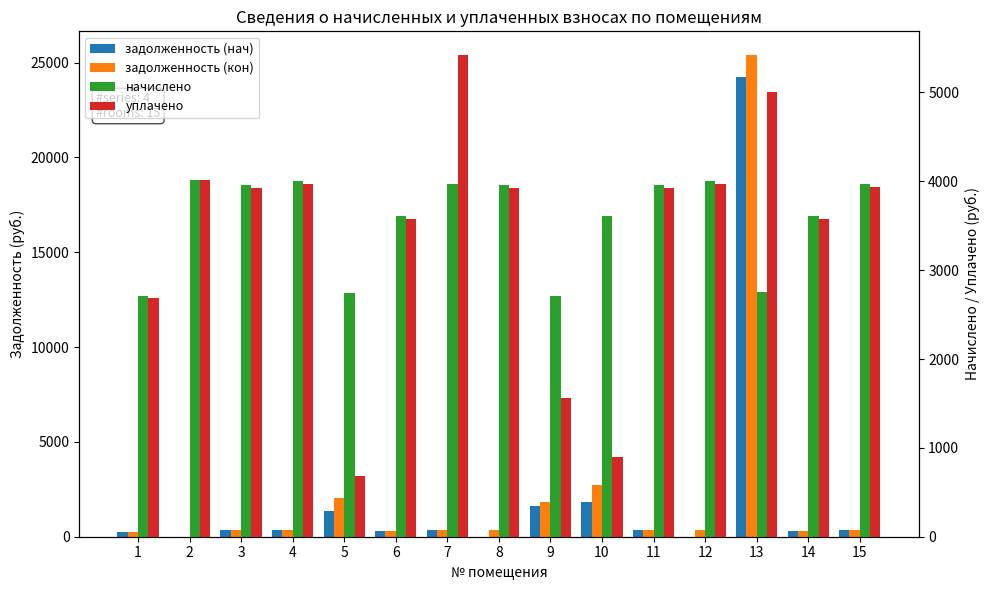

True or false: задолженность (кон) has a value of 179.4 at 12.

False